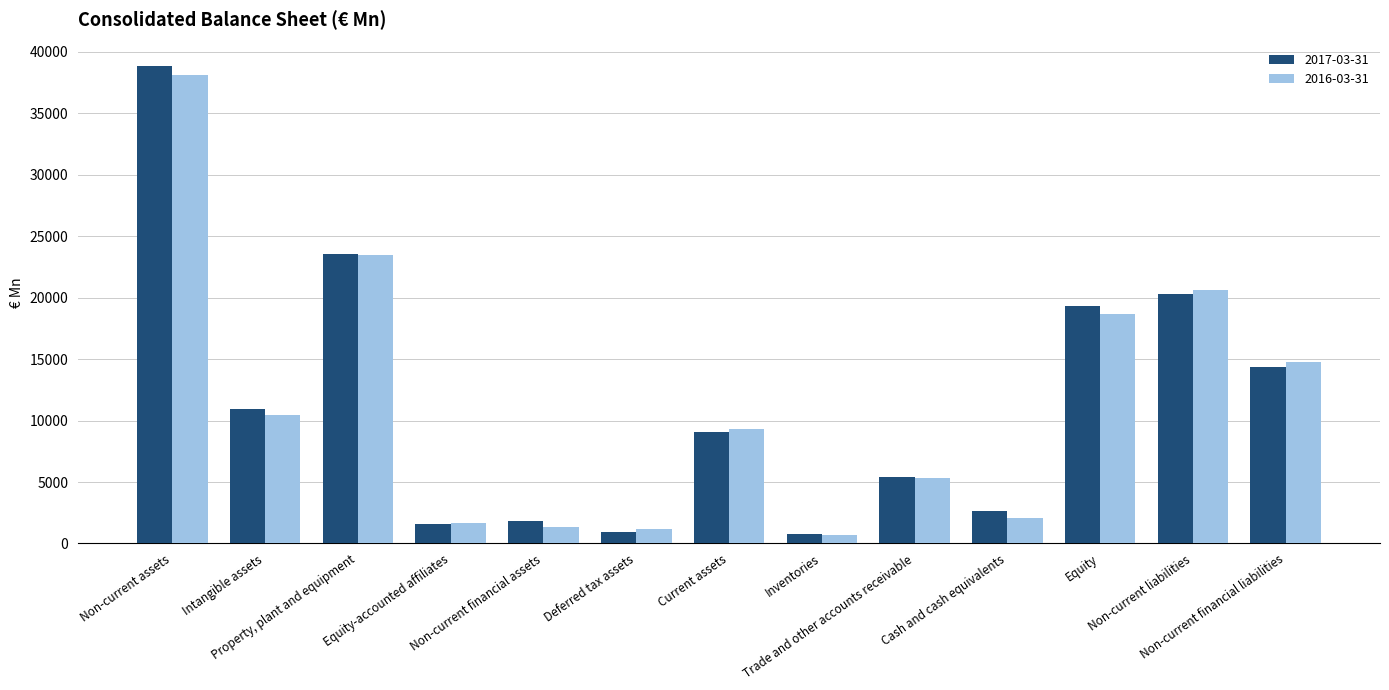

What is the label of the 3rd bar from the right?

Equity